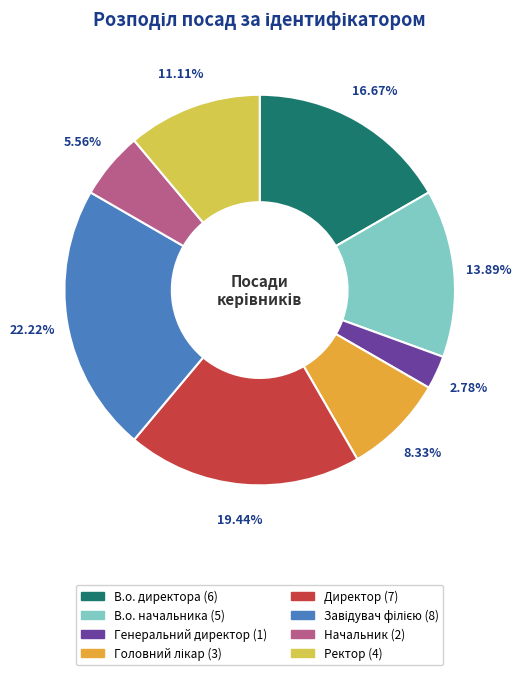

True or false: Директор accounts for 19% of the total.

True